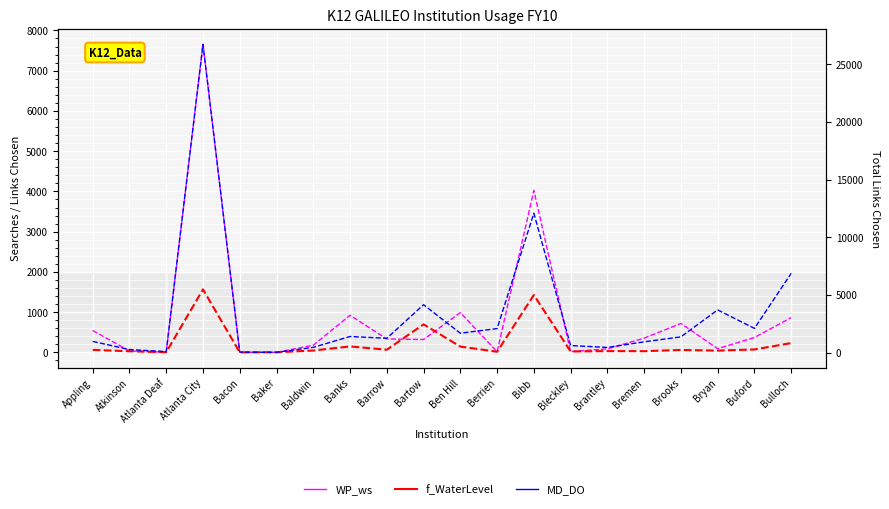

Does the chart display data point markers on the line(s)?

No